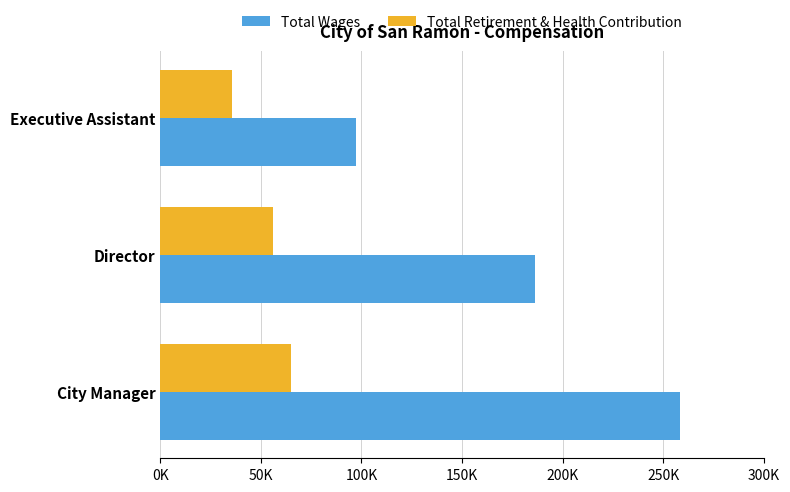

Which series has the largest total across all categories?

Total Wages